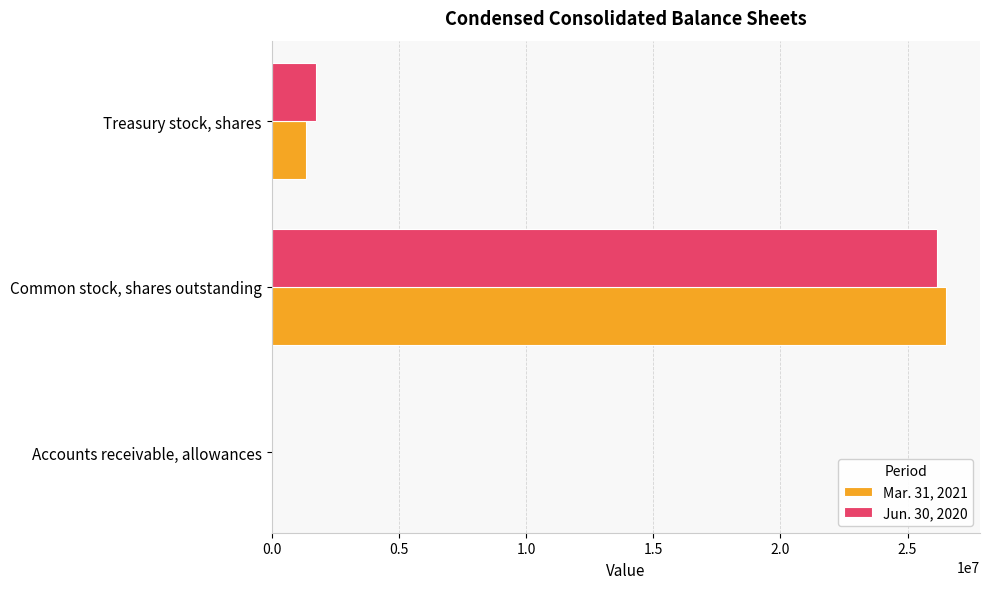

Where is Mar. 31, 2021 nearest to the value 13260036?

Treasury stock, shares